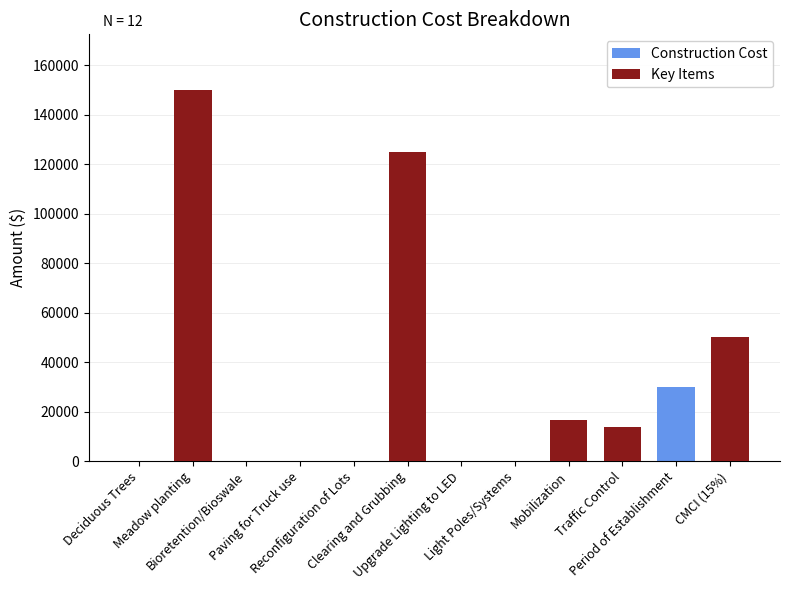

Reading right to left, list all the values displayed in this chart.

CMCI (15%)=50287.5	Period of Establishment=30000.0	Traffic Control=13750.0	Mobilization=16500.0	Light Poles/Systems=0.0	Upgrade Lighting to LED=0.0	Clearing and Grubbing=125000.0	Reconfiguration of Lots=0.0	Paving for Truck use=0.0	Bioretention/Bioswale=0.0	Meadow planting=150000.0	Deciduous Trees=0.0